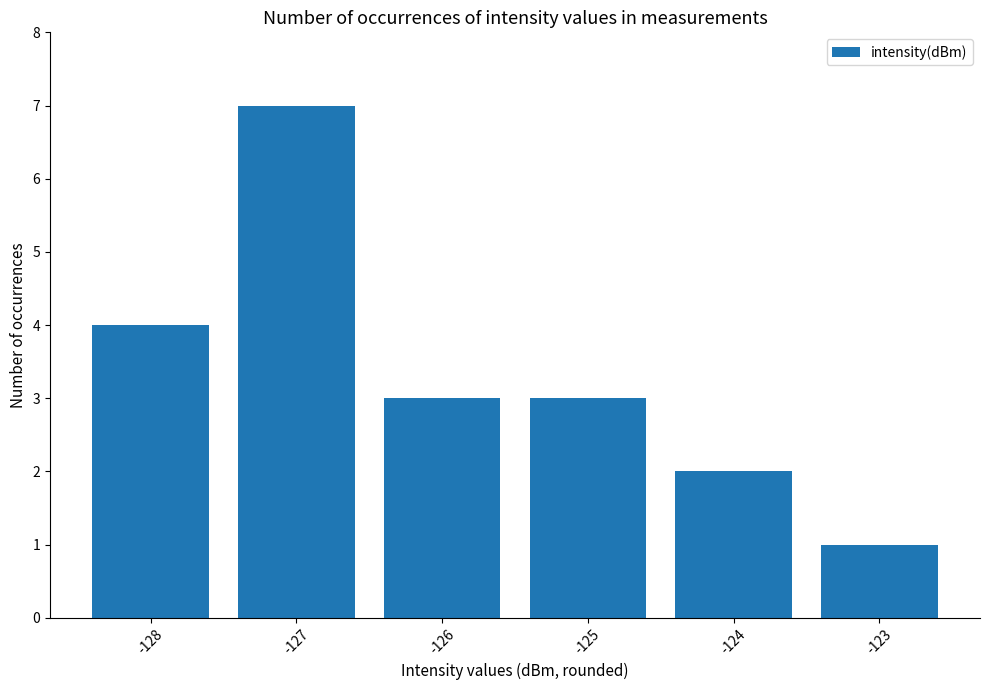

What is the difference between the second highest and second lowest values?

2